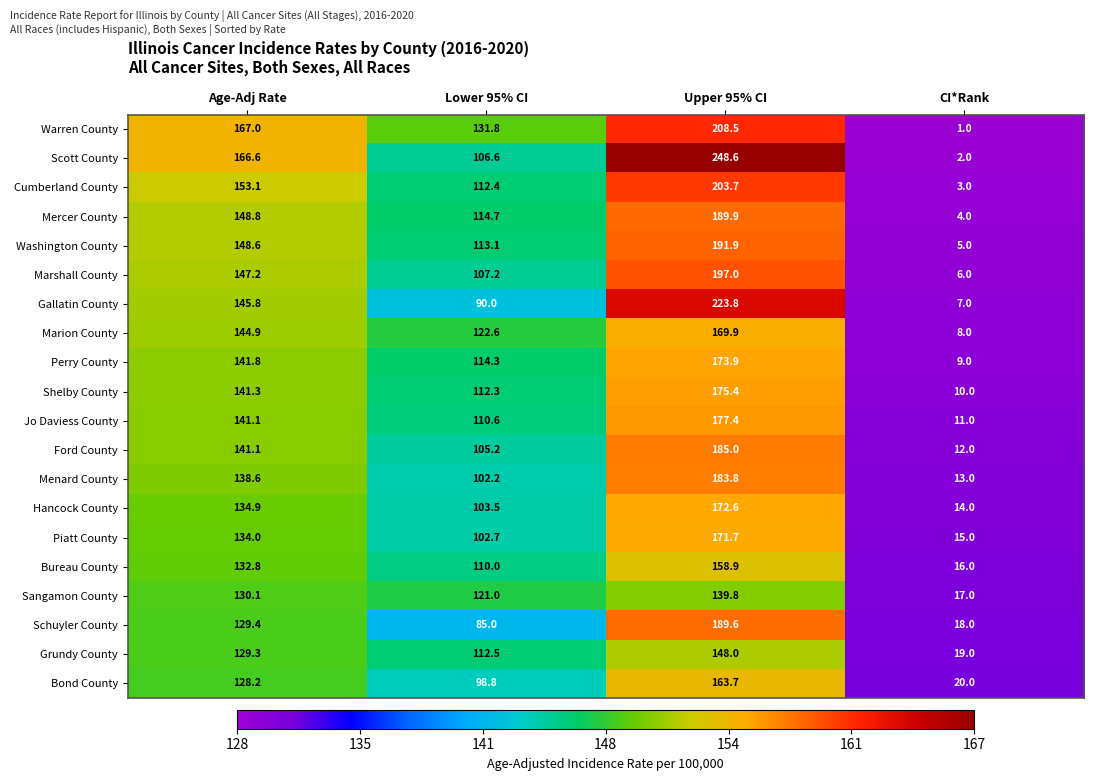

What is the spread (max minus min) of values at Upper 95% CI?

108.8